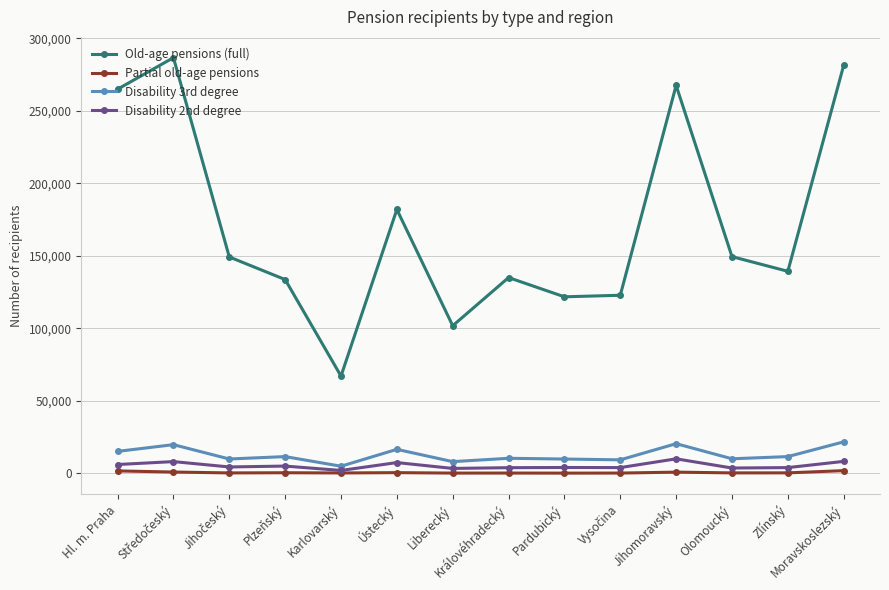

At how many categories does at least one series exceed 38472?

14